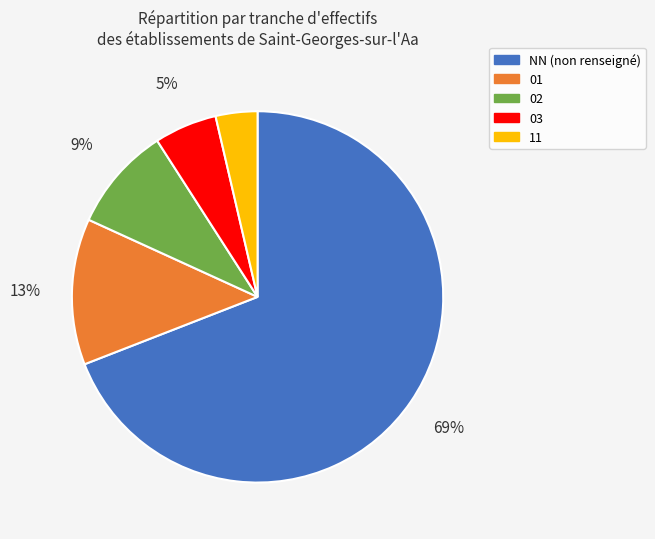

To the nearest percent, what portion does 01 represent?

13%